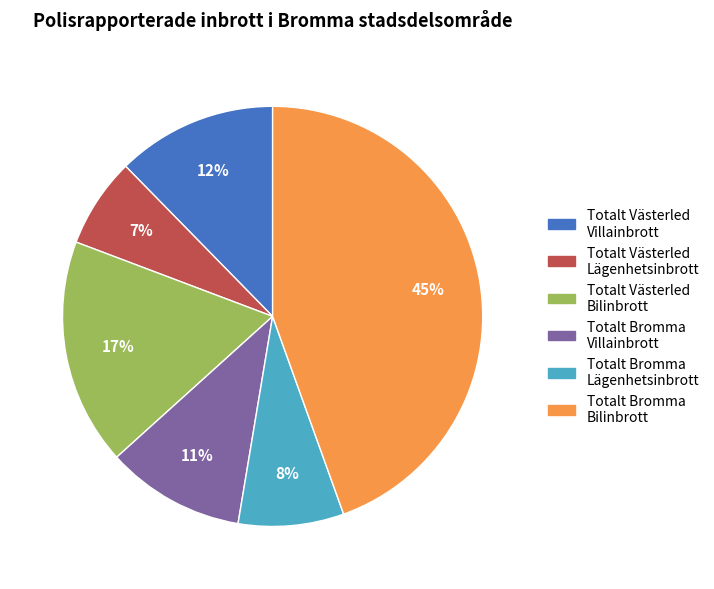

Which has a higher value, Totalt Västerled Bilinbrott or Totalt Västerled Lägenhetsinbrott?

Totalt Västerled Bilinbrott